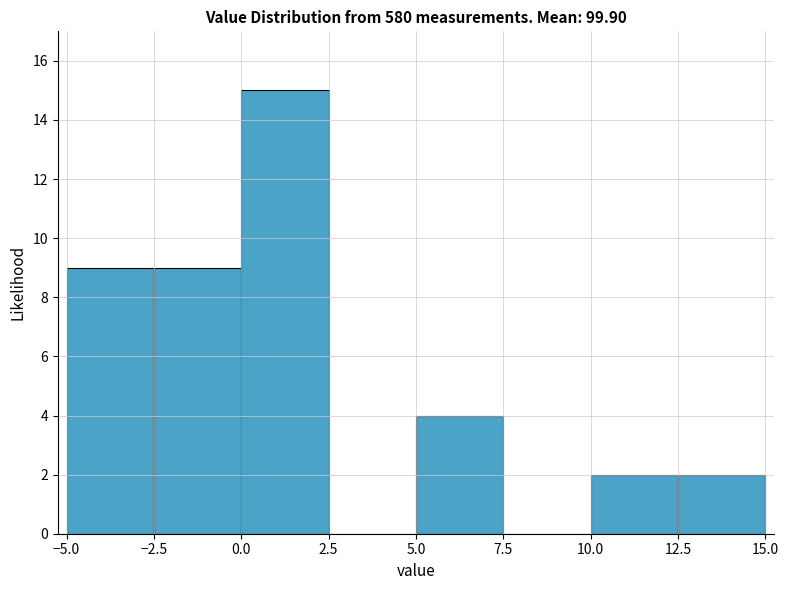

What is the height of the bar covering 10.0 to 12.5 on the x-axis? The values are not printed on the chart, so give them approximately, as read against the axis.

2